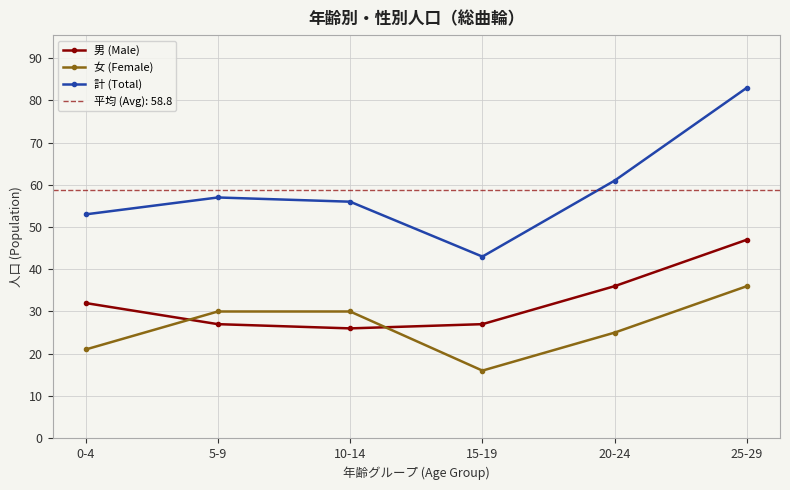

True or false: 男 (Male) and 計 (Total) cross at least once.

False